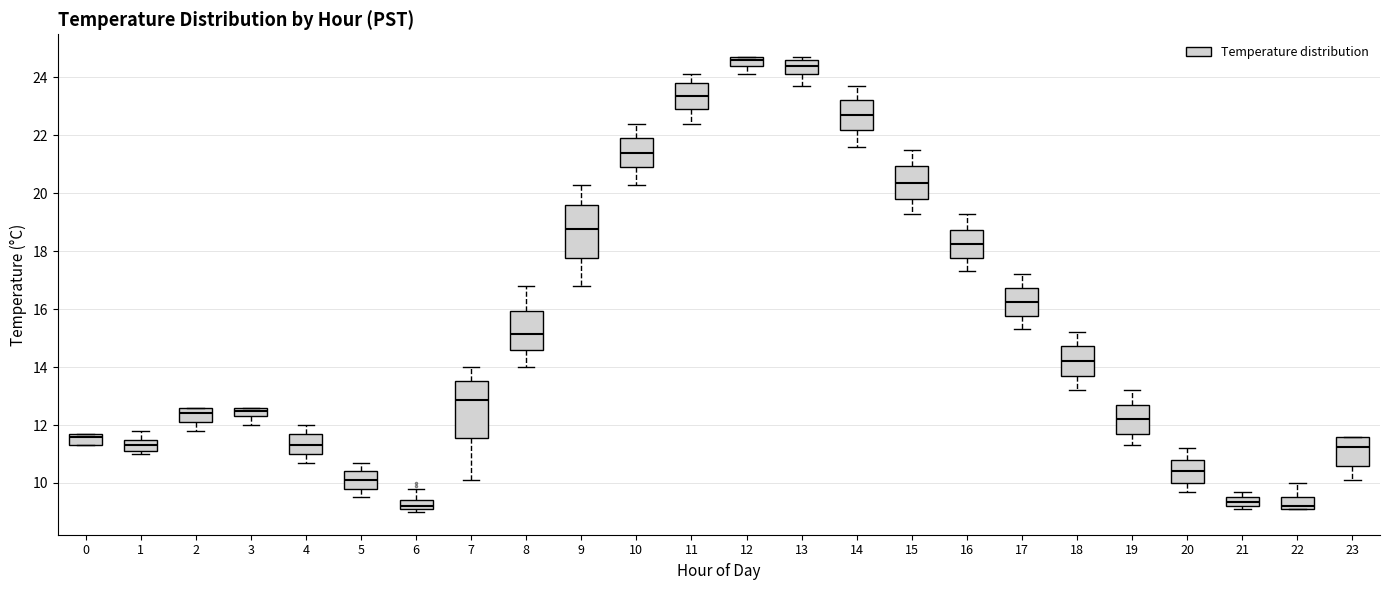

Where is the upper edge of the box at x = 3 on the y-axis? The values are not printed on the chart, so give them approximately, as read against the axis.

12.6